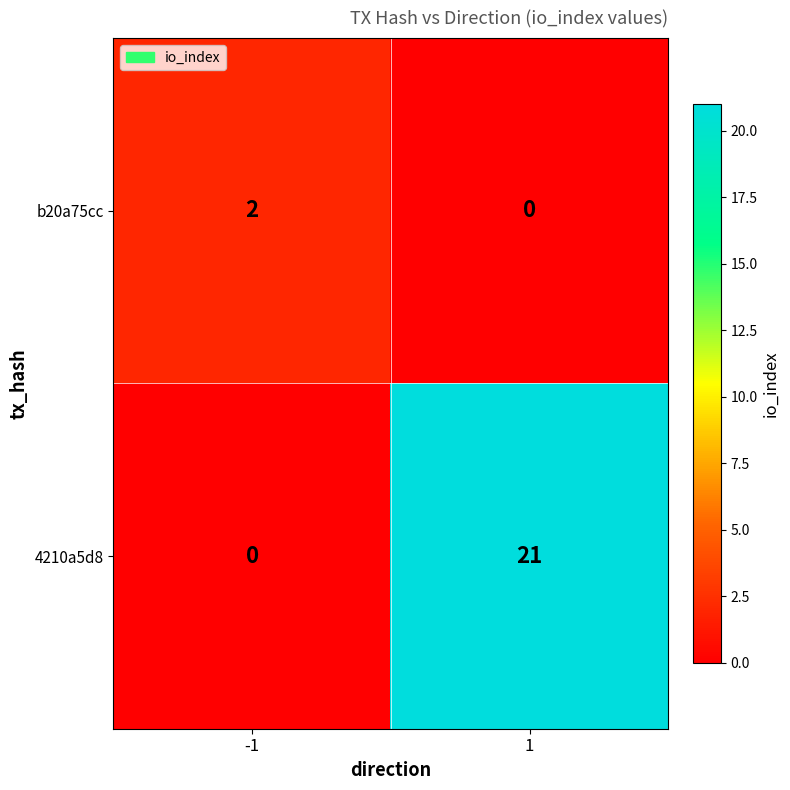

Reading left to right, what are all the values shown in this chart?

b20a75cc: 2	0
4210a5d8: 0	21